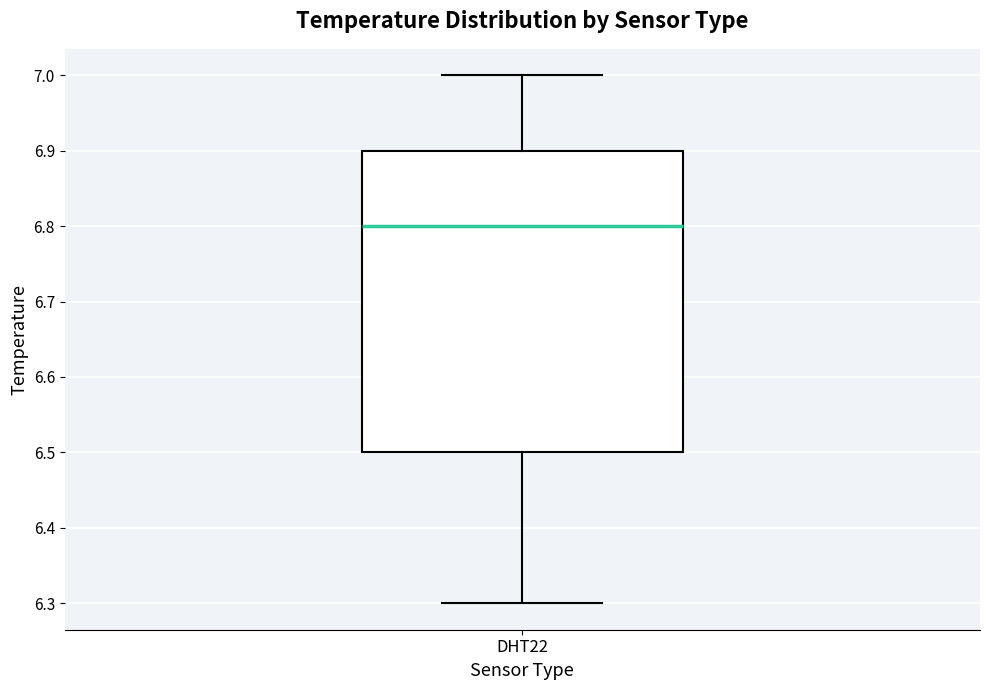

Where is the upper edge of the box for DHT22 on the y-axis? The values are not printed on the chart, so give them approximately, as read against the axis.

6.9